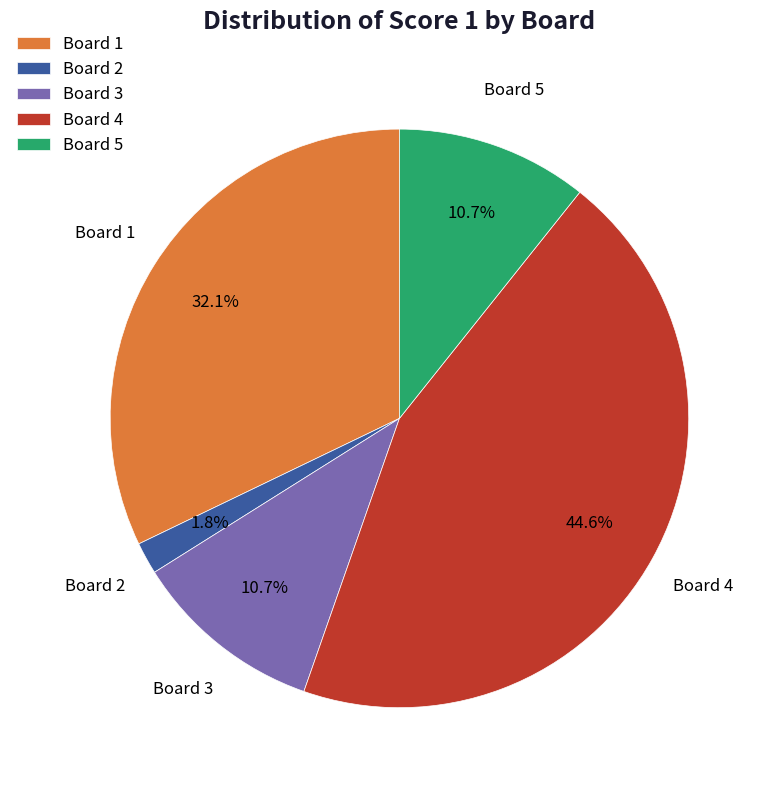

Do Board 5 and Board 3 together represent more than half of the pie?

No